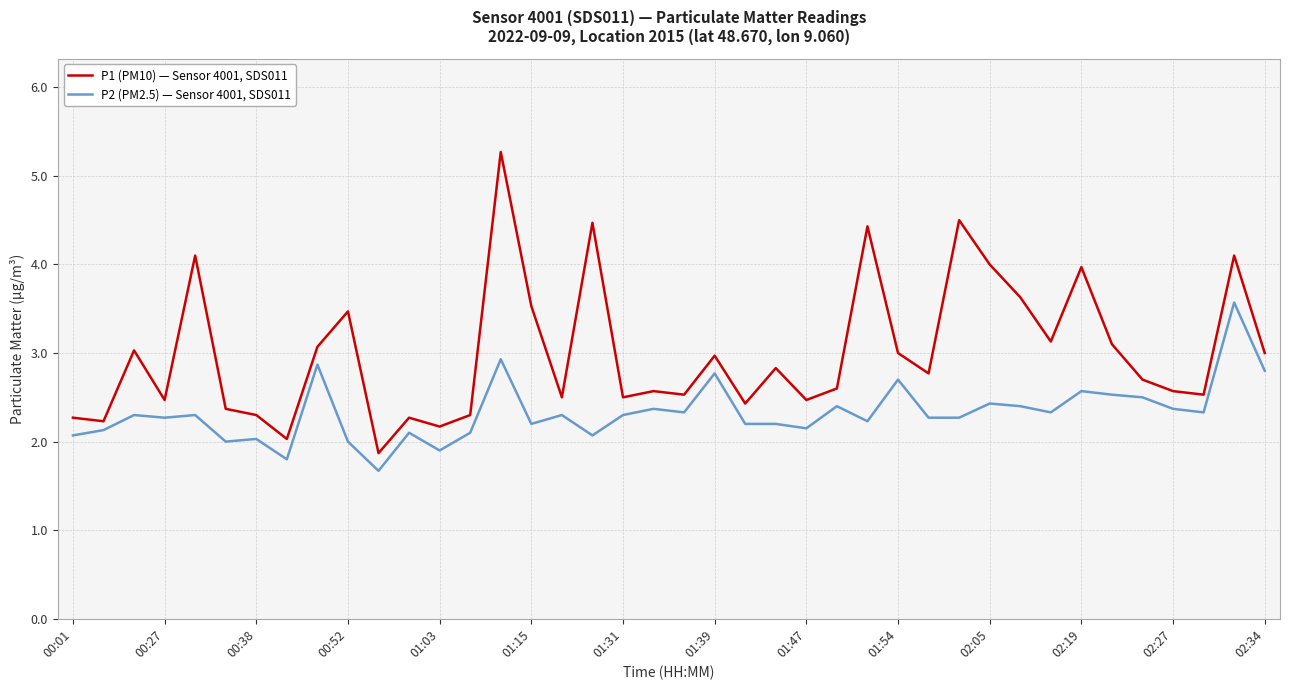

What is the minimum value for P1 (PM10) — Sensor 4001, SDS011?

1.9